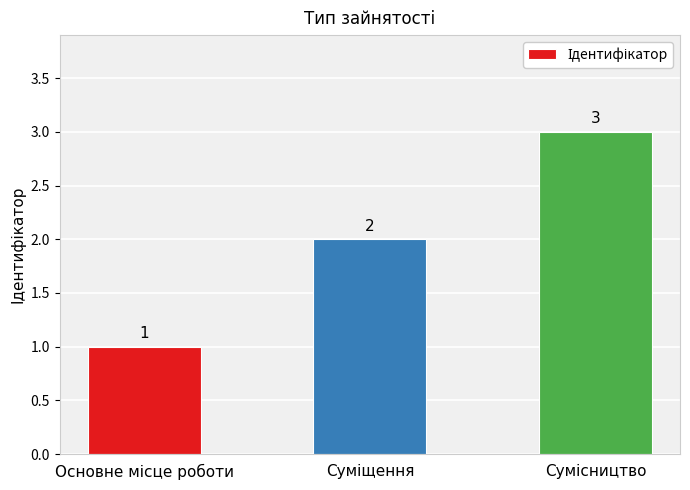

What is the value of the 3rd bar from the left?

3